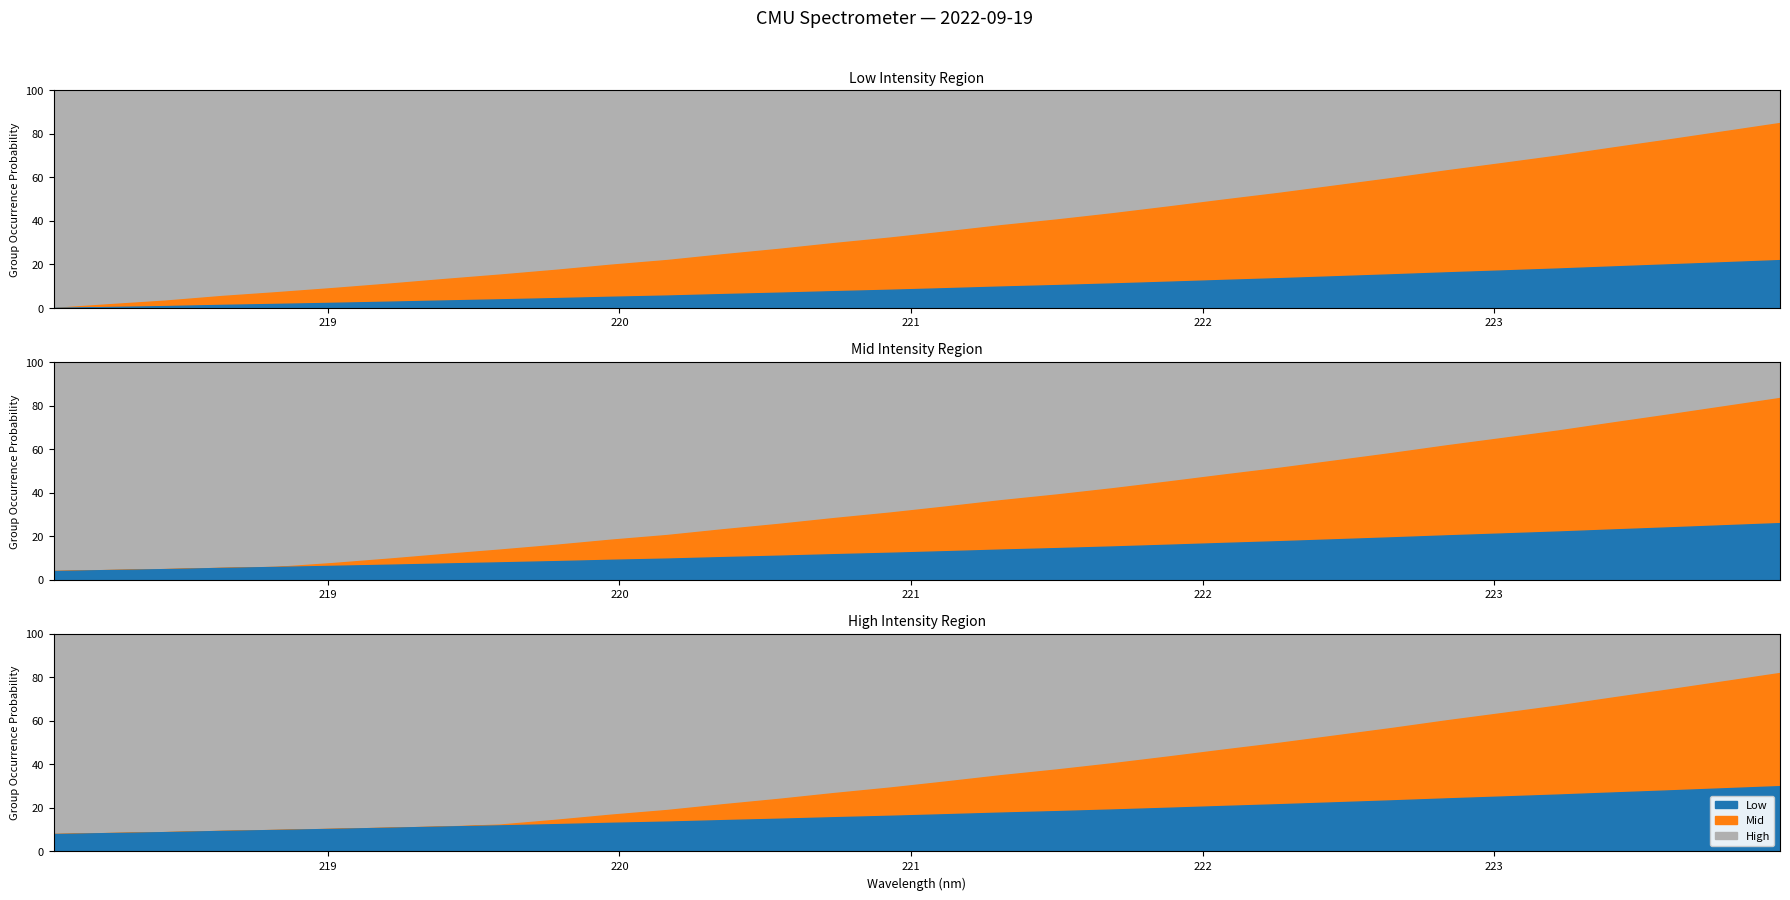

What is the value of the Mid point at the 20th from the left?

40.5